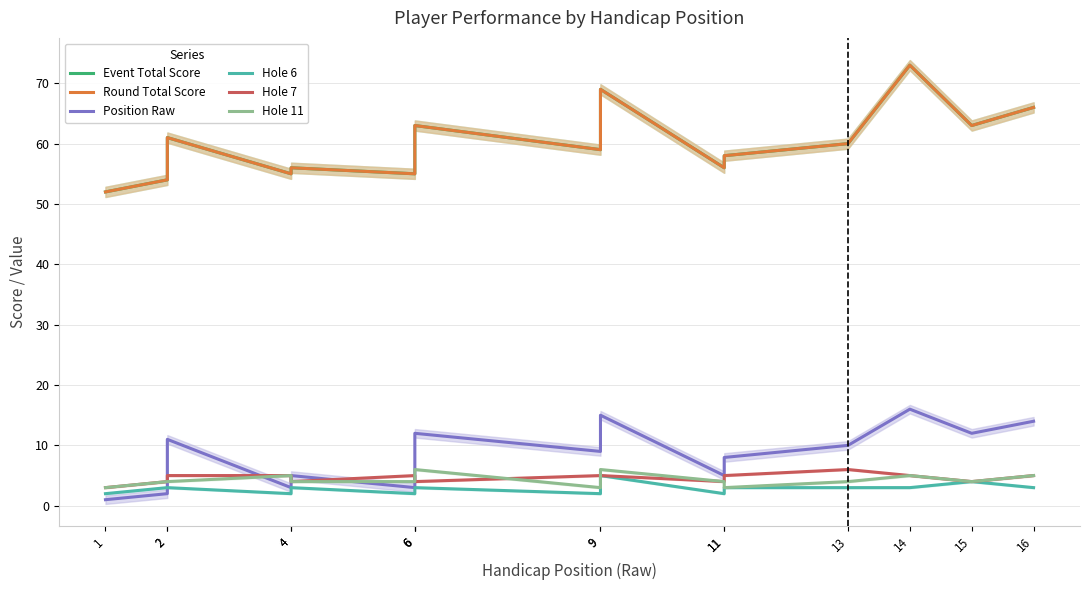

How many lines are shown in the chart?

6